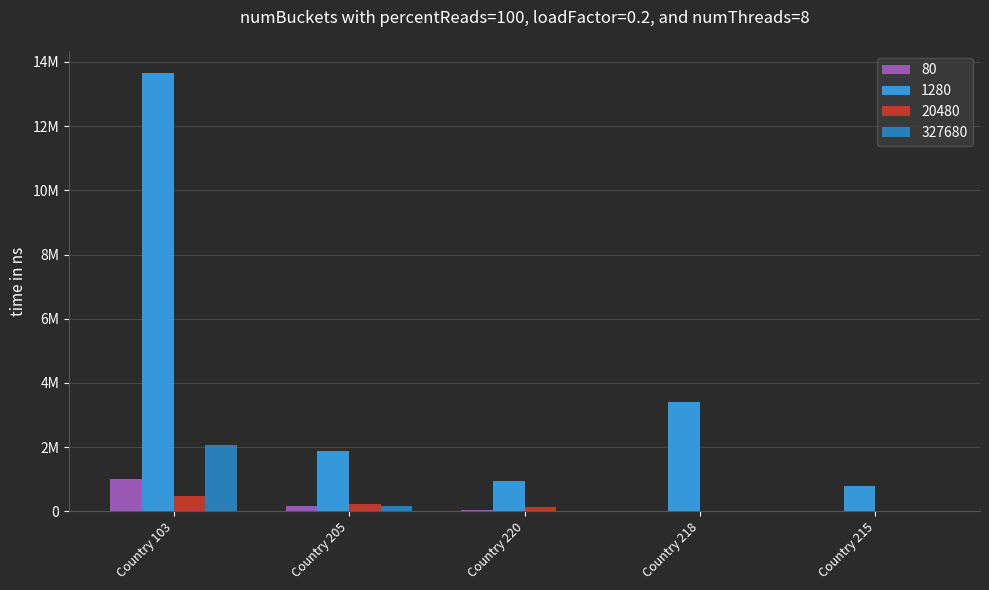

What are all the series names shown in the legend?

80, 1280, 20480, 327680